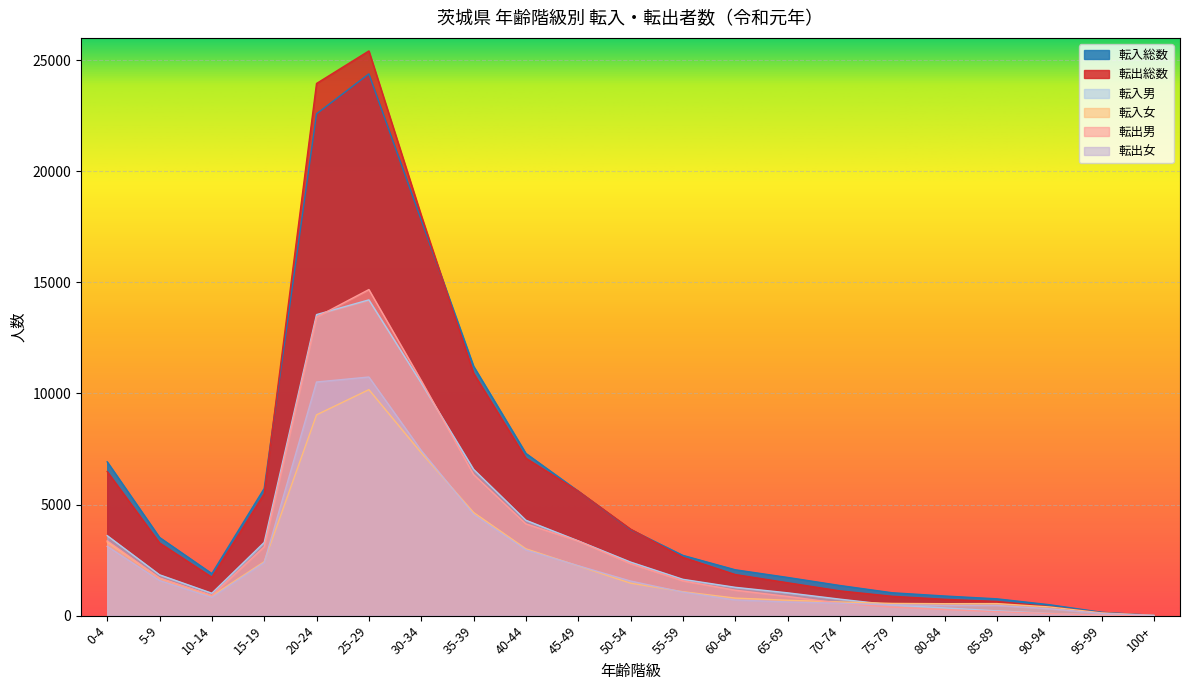

The value of 転出女 at 40-44 is 2957. True or false?

True